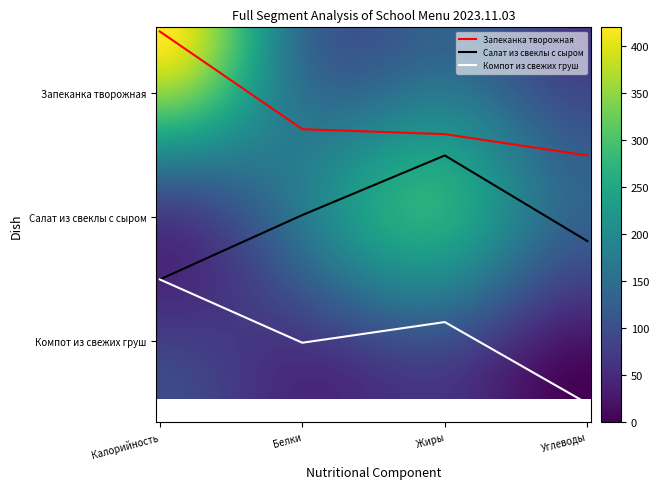

Does the chart display data point markers on the line(s)?

No